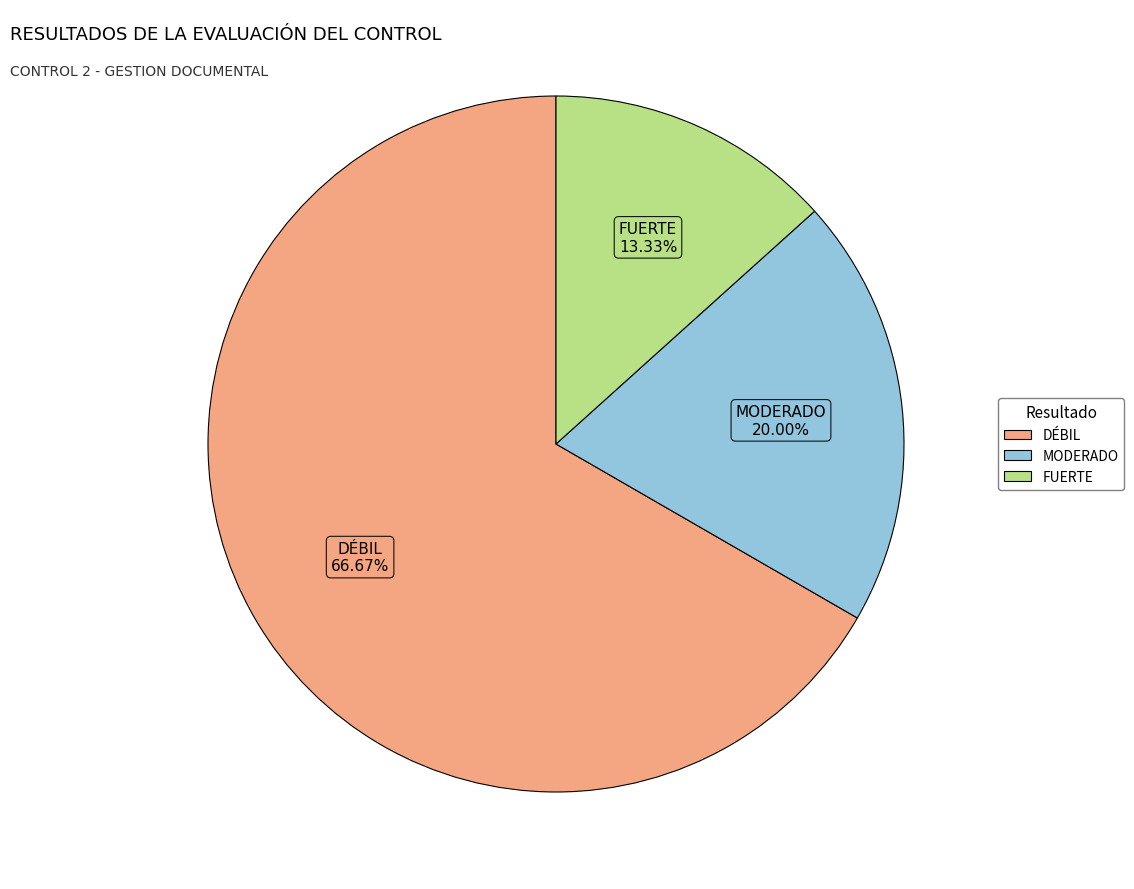

Is it true that MODERADO is 20% of the pie?

True